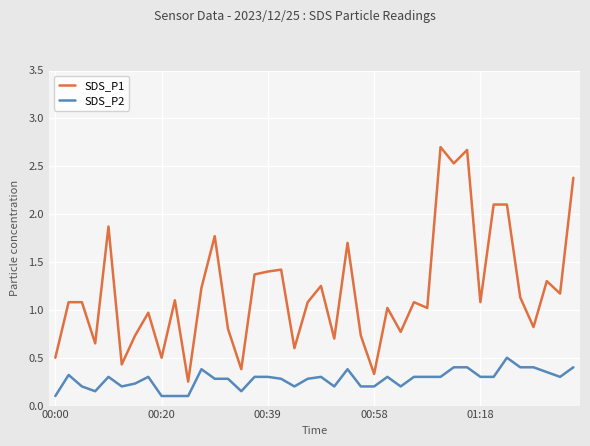

What are all the series names shown in the legend?

SDS_P1, SDS_P2